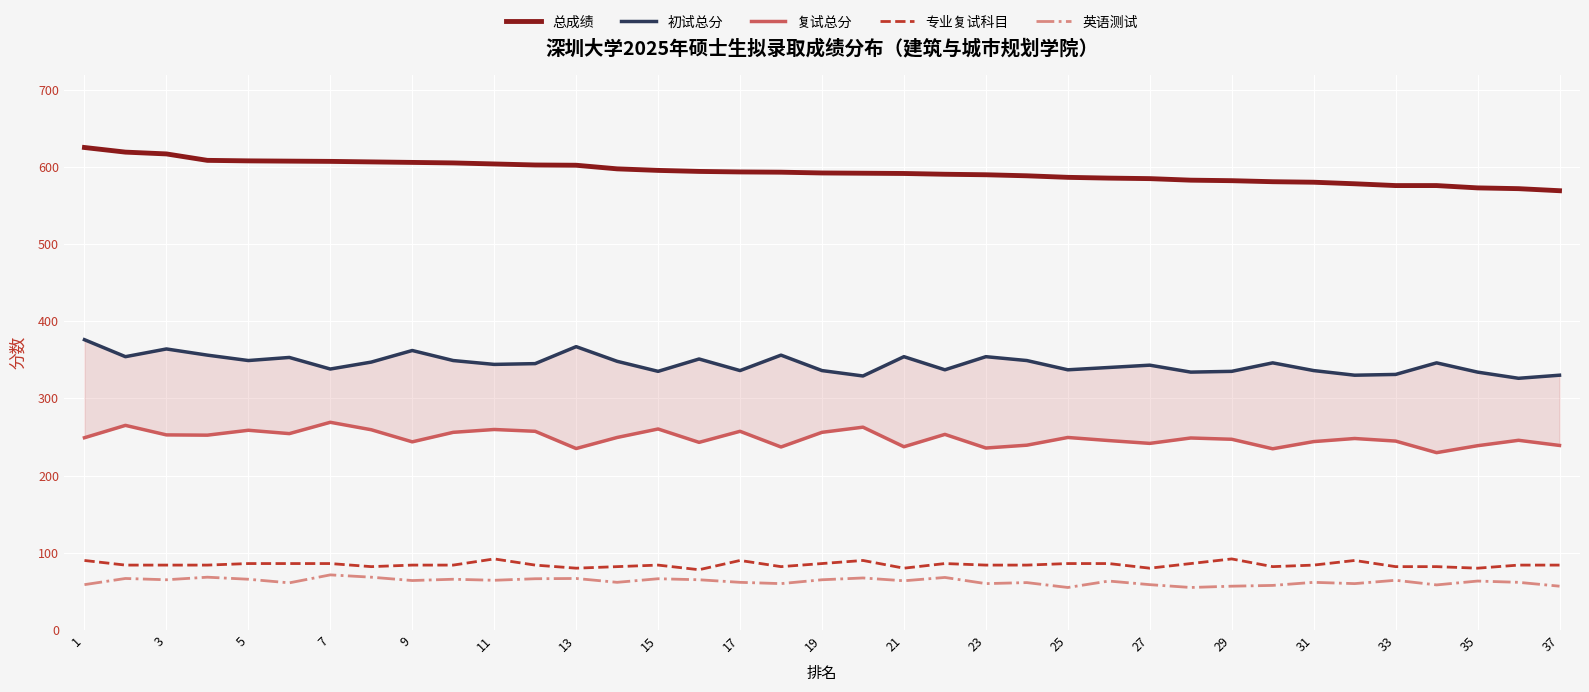

What are all the series names shown in the legend?

总成绩, 初试总分, 复试总分, 专业复试科目, 英语测试